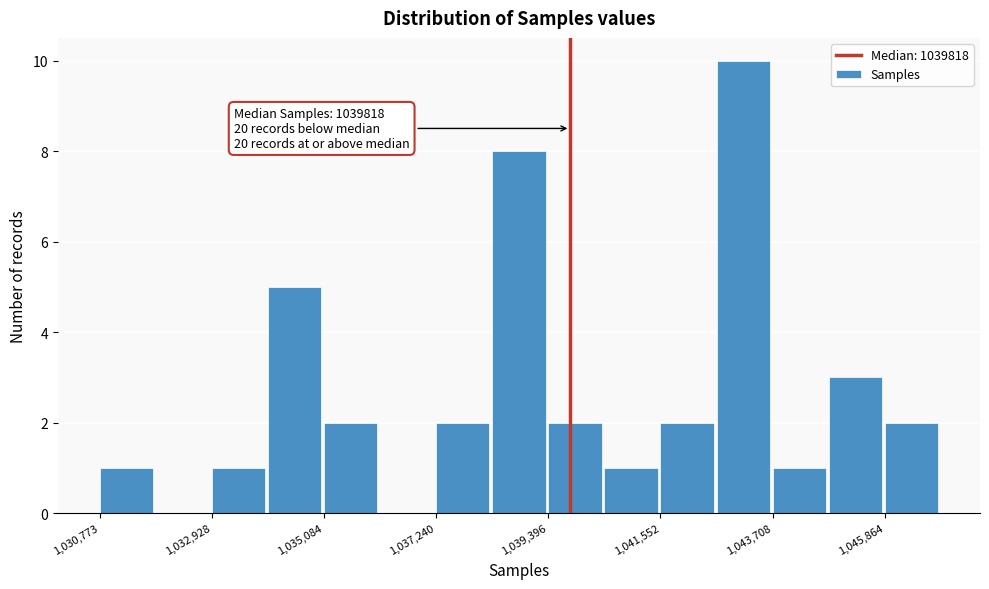

Read against the x-axis, roughly where is the centre of the tallest bar?

1043000